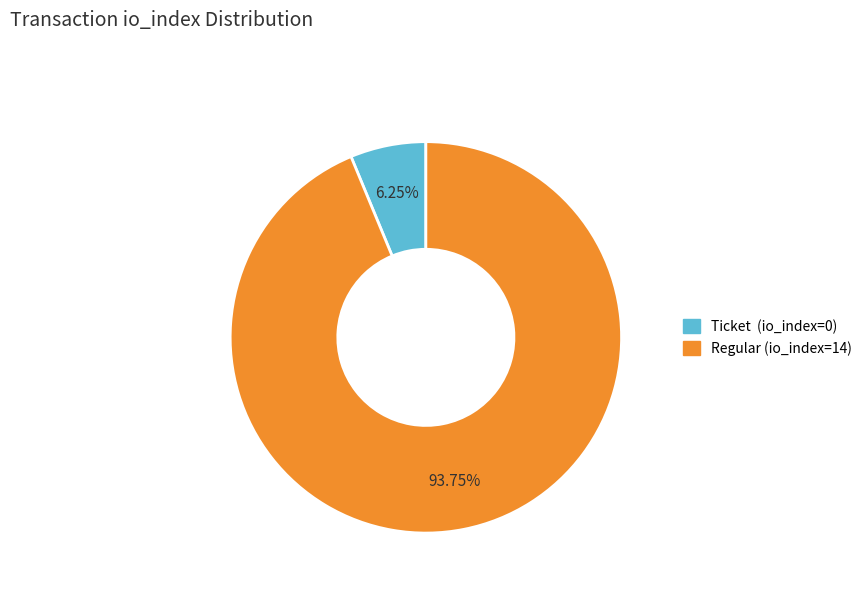

Does any single category account for the majority?

Yes